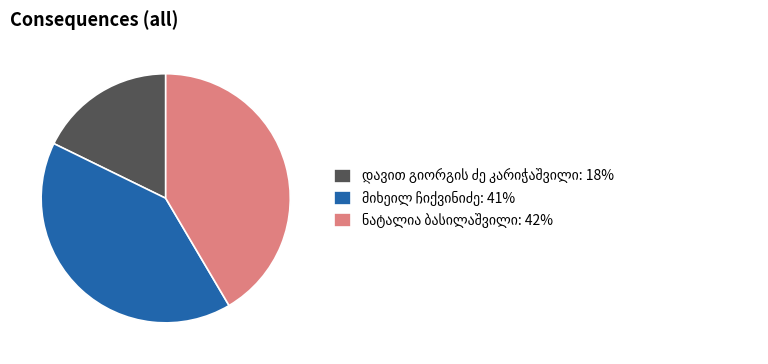

Is there any slice that represents more than half of the pie?

No